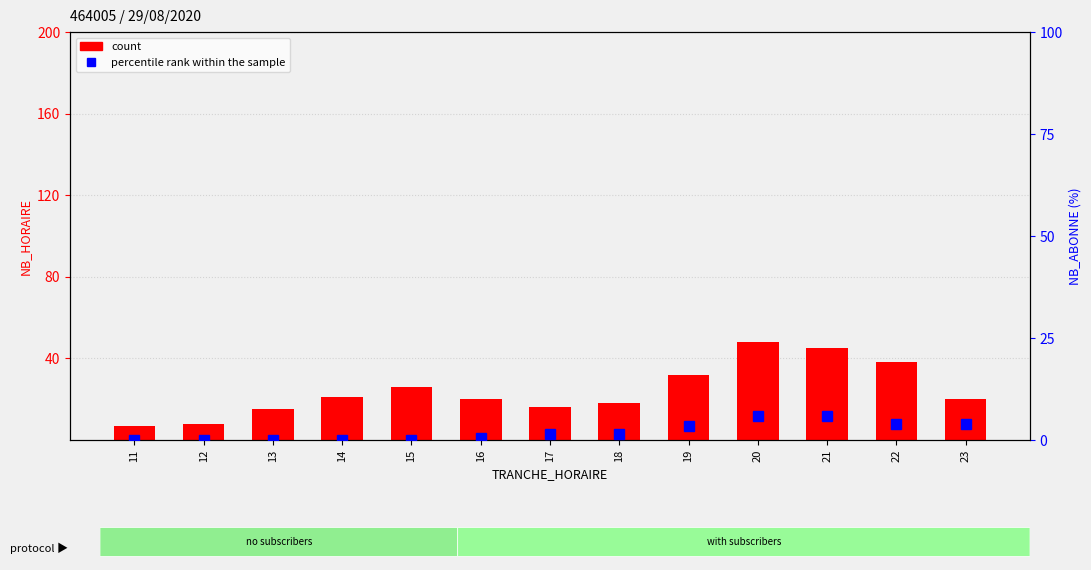

The percentile rank within the sample series shows 0.6 at 17. True or false?

False